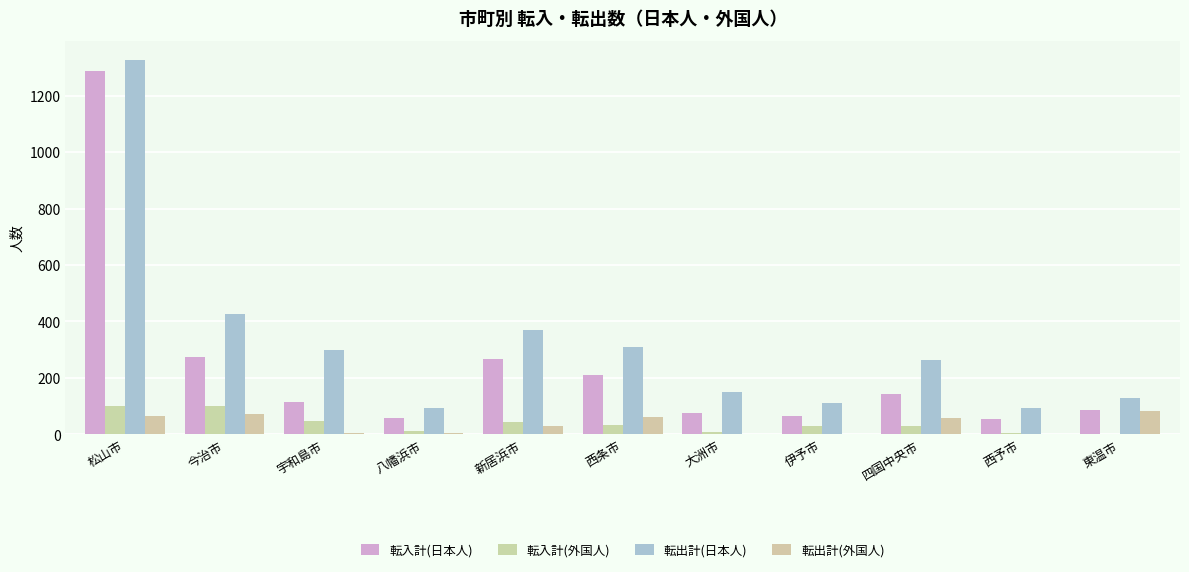

What is the total value across all series at 今治市?

874